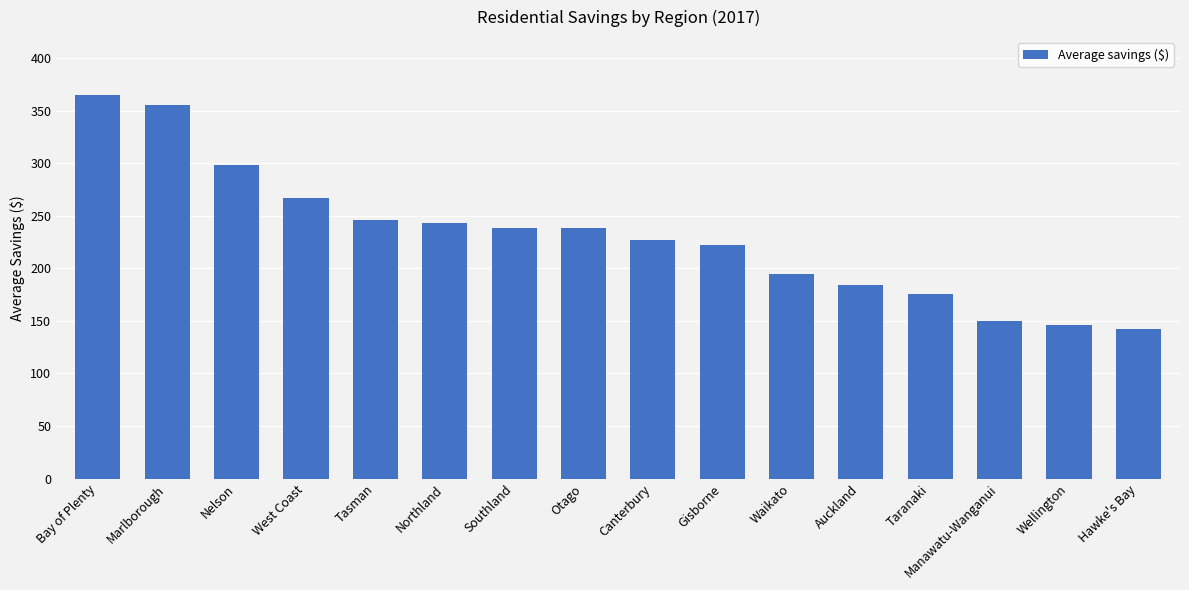

What is the label of the 2nd bar from the right?

Wellington